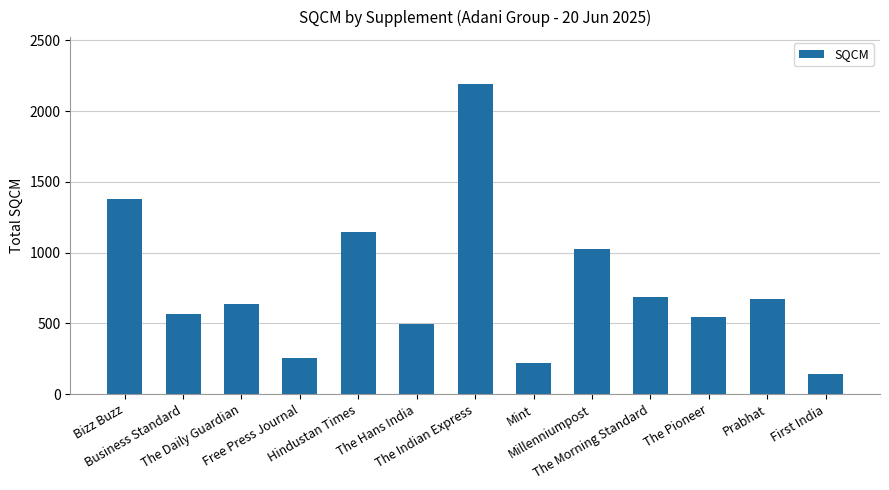

What is the value of the 1st bar from the left?

1378